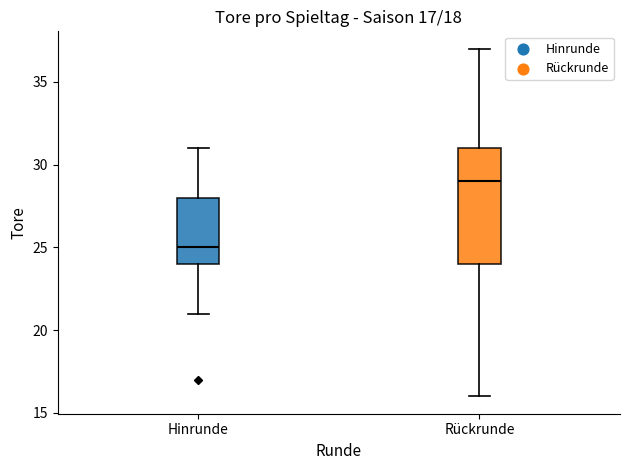

Which box's median line is the lowest?

Hinrunde